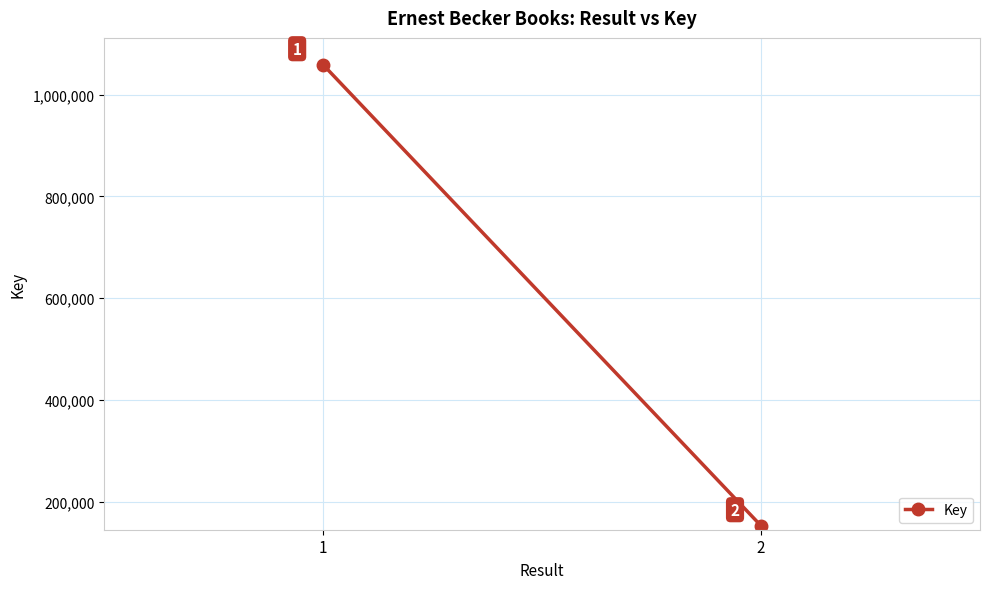

Read the value at 1, to the nearest 10.

1058440